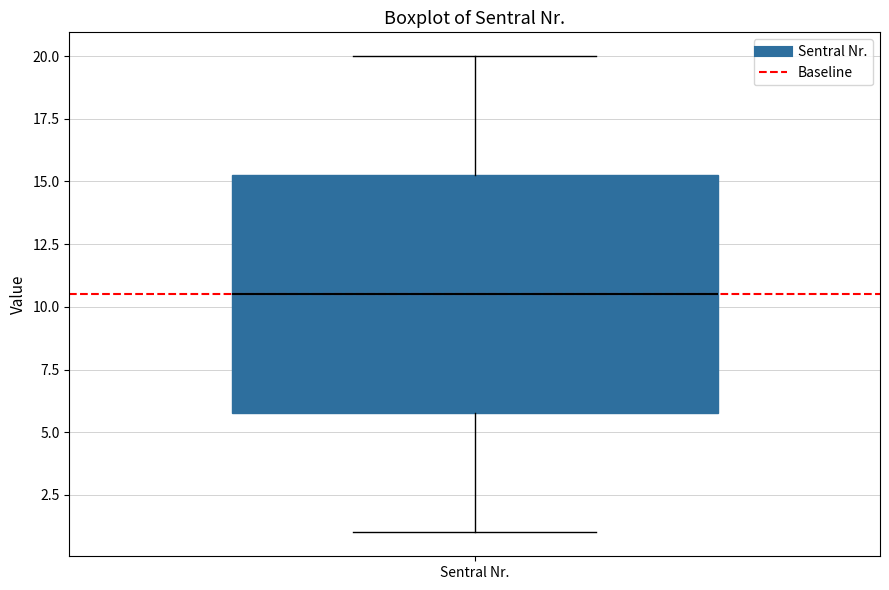

Where does the lower whisker of the box for Sentral Nr. end on the y-axis? The values are not printed on the chart, so give them approximately, as read against the axis.

1.0